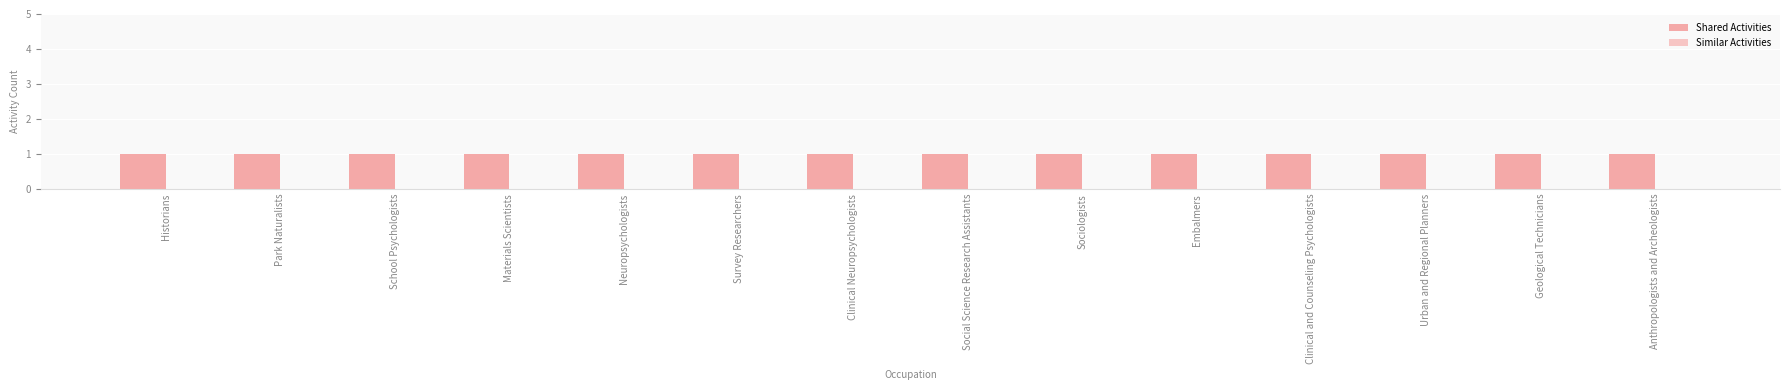

What is the label of the 2nd bar from the right?

Geological Technicians